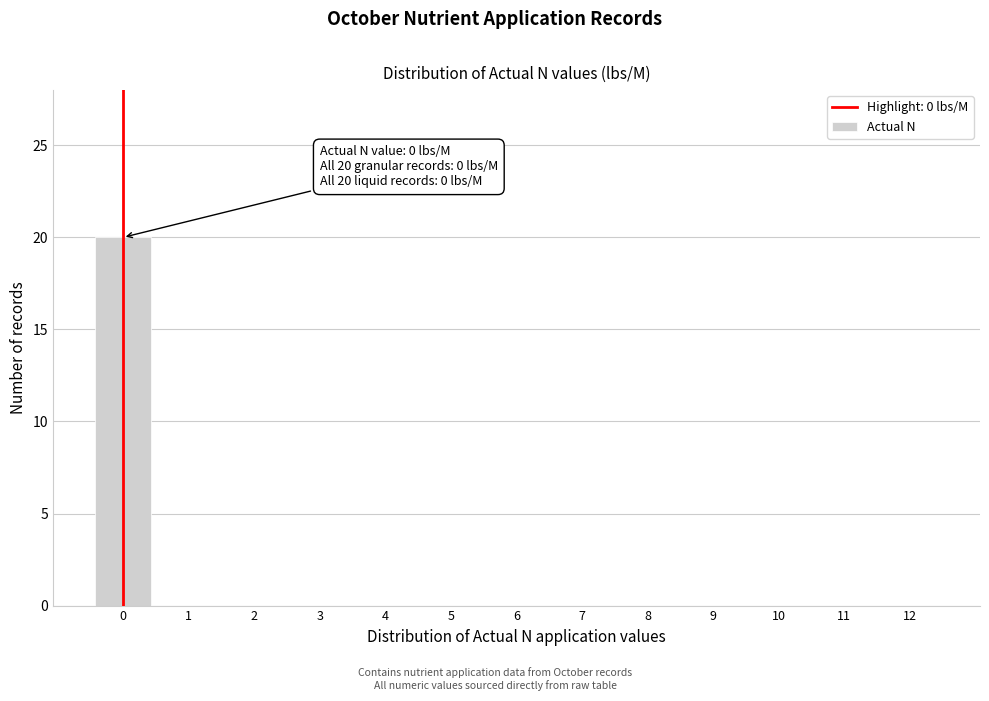

Reading right to left, list all the values displayed in this chart.

12=0	11=0	10=0	9=0	8=0	7=0	6=0	5=0	4=0	3=0	2=0	1=0	0=20